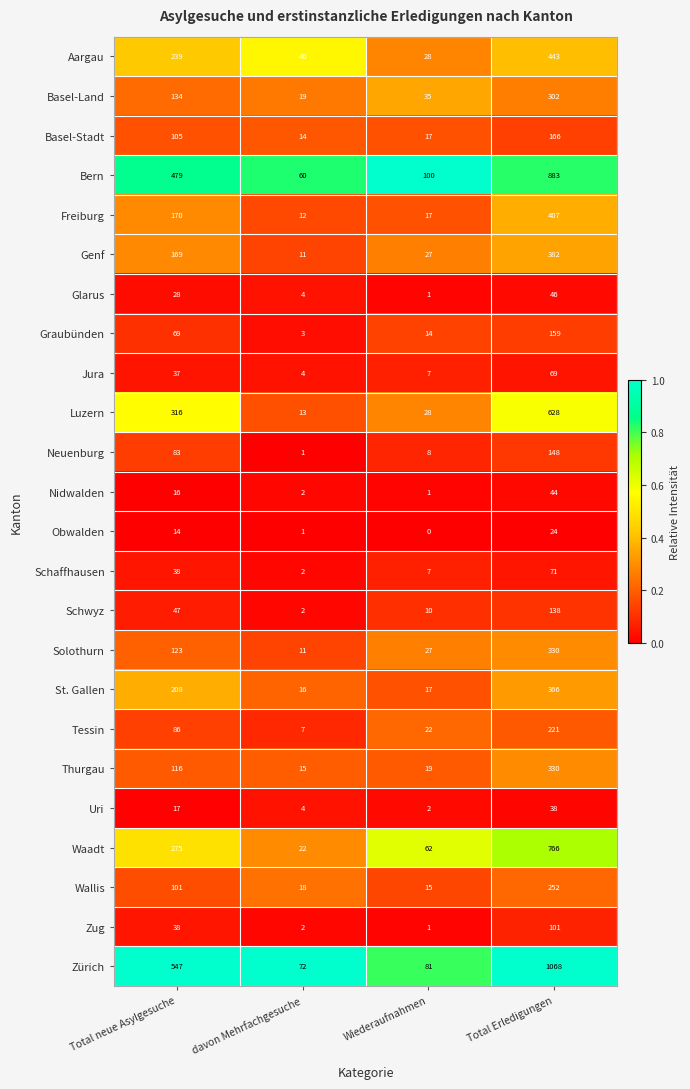

List the labels in order of Wallis value, largest first.

Total Erledigungen, Total neue Asylgesuche, davon Mehrfachgesuche, Wiederaufnahmen